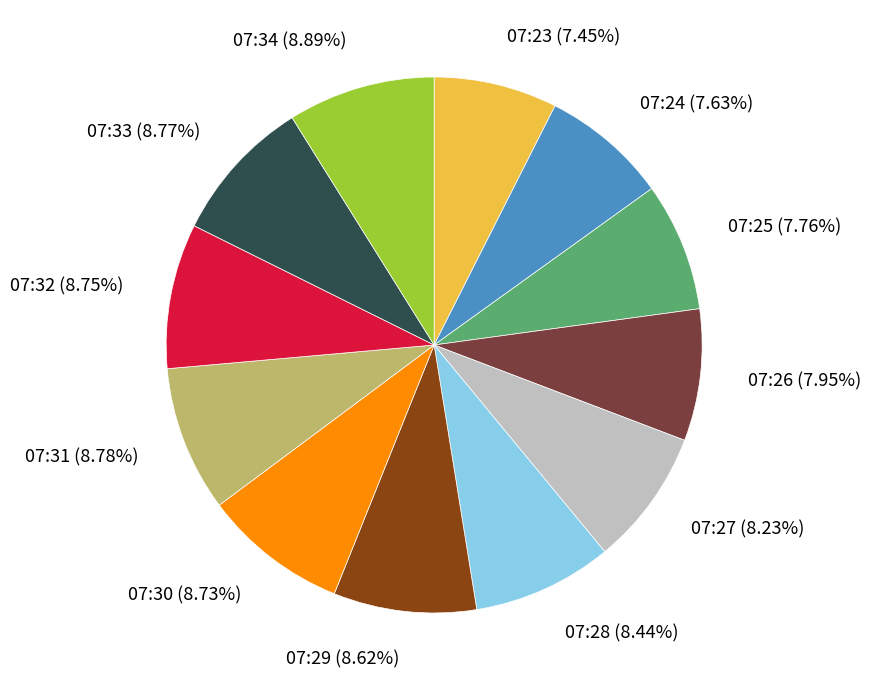

What is the ratio of the value at 07:31 to the value at 07:32?

1.0